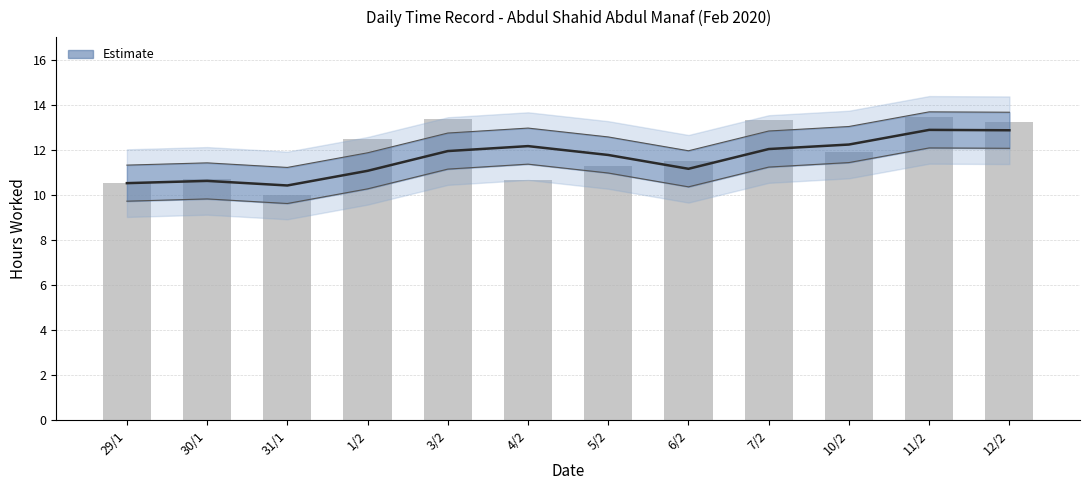

Between 7/2 and 31/1, which is larger?

7/2